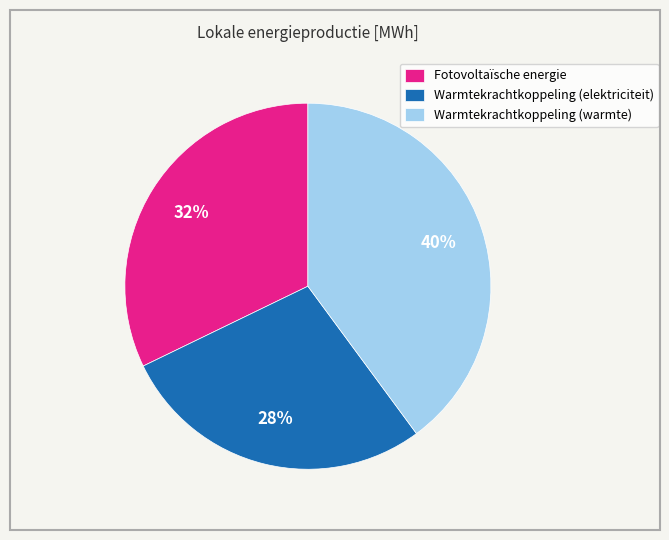

Rank the categories by value from highest to lowest.

Warmtekrachtkoppeling (warmte), Fotovoltaïsche energie, Warmtekrachtkoppeling (elektriciteit)